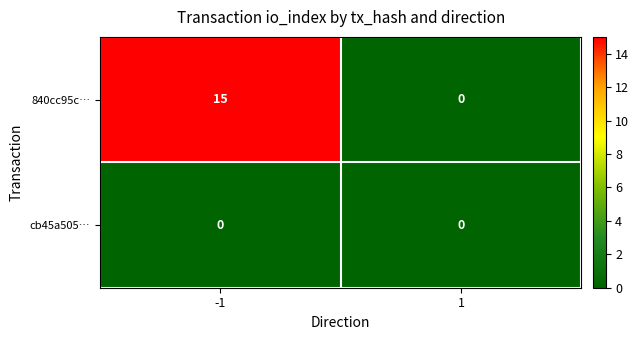

Which series changed the most between -1 and 1?

840cc95c…